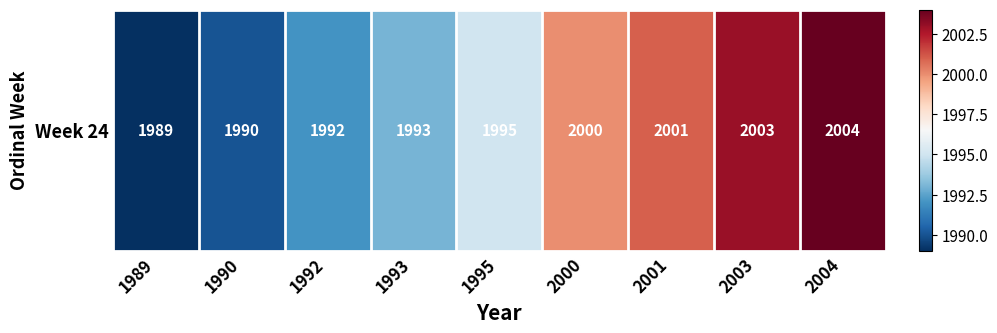

Reading left to right, transcribe all the data shown in this chart.

1989	1990	1992	1993	1995	2000	2001	2003	2004